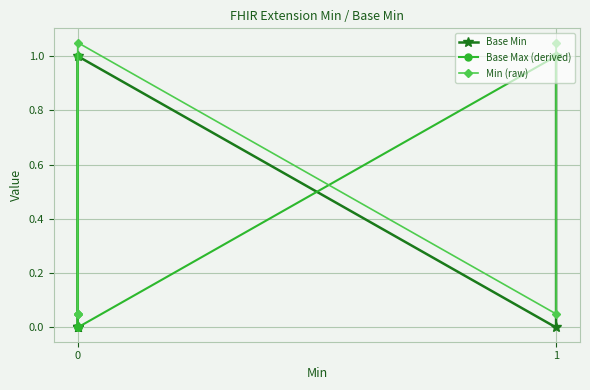

List the series in order of their overall mean, lowest first.

Base Min, Min (raw), Base Max (derived)